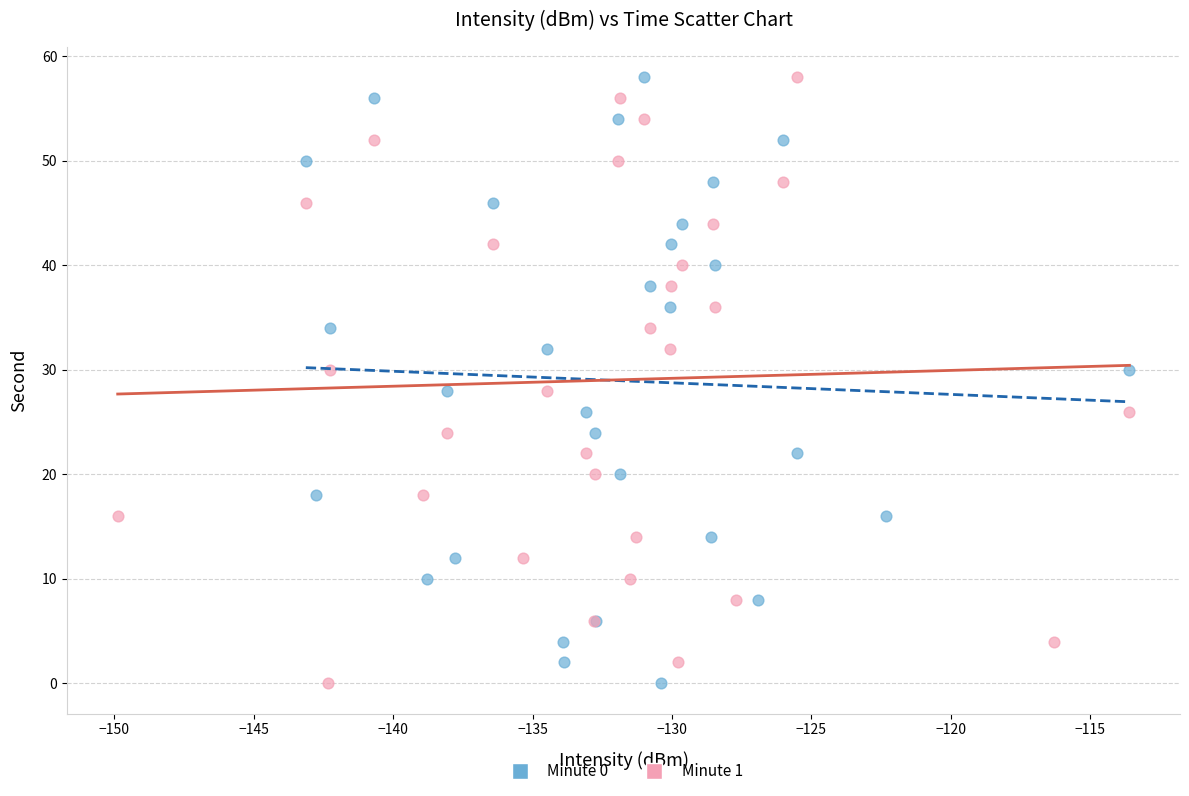

What are all the series names shown in the legend?

Minute 0, Minute 1